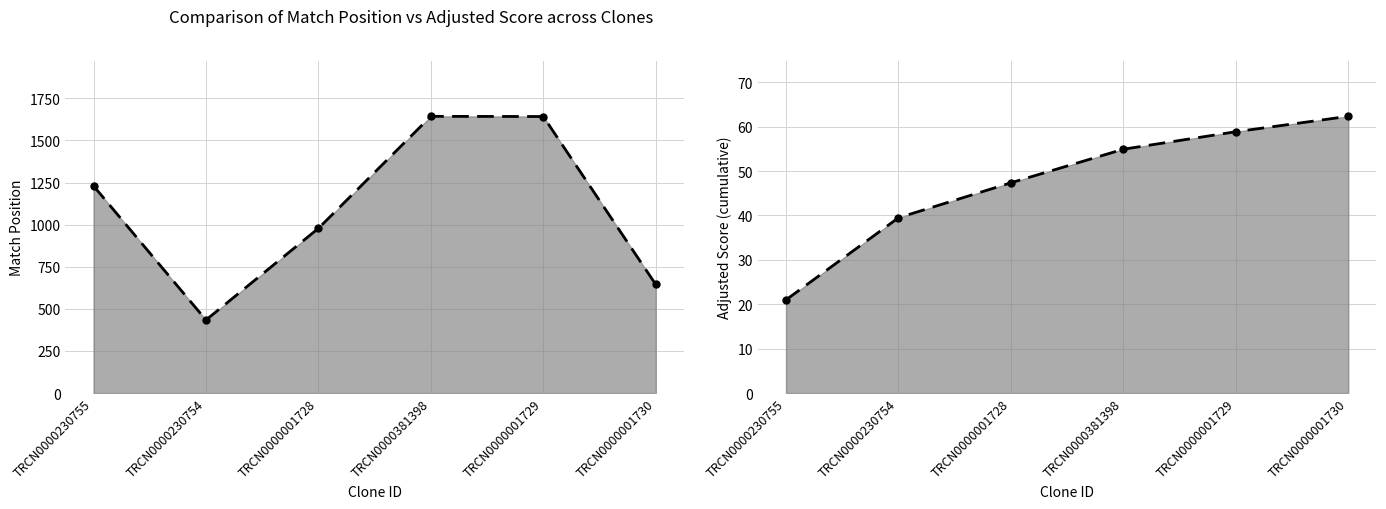

What is the difference between the second highest and second lowest values in the Match Position series?

997.0